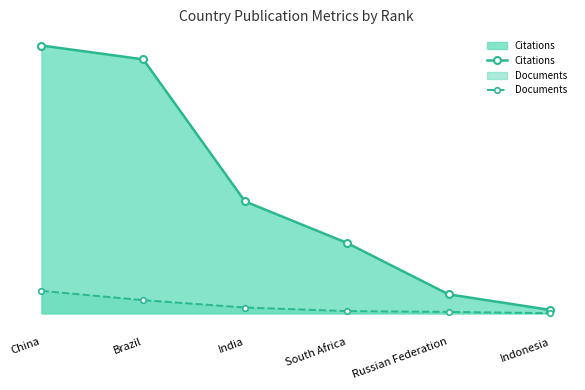

The value of Documents at China is 1924. True or false?

True